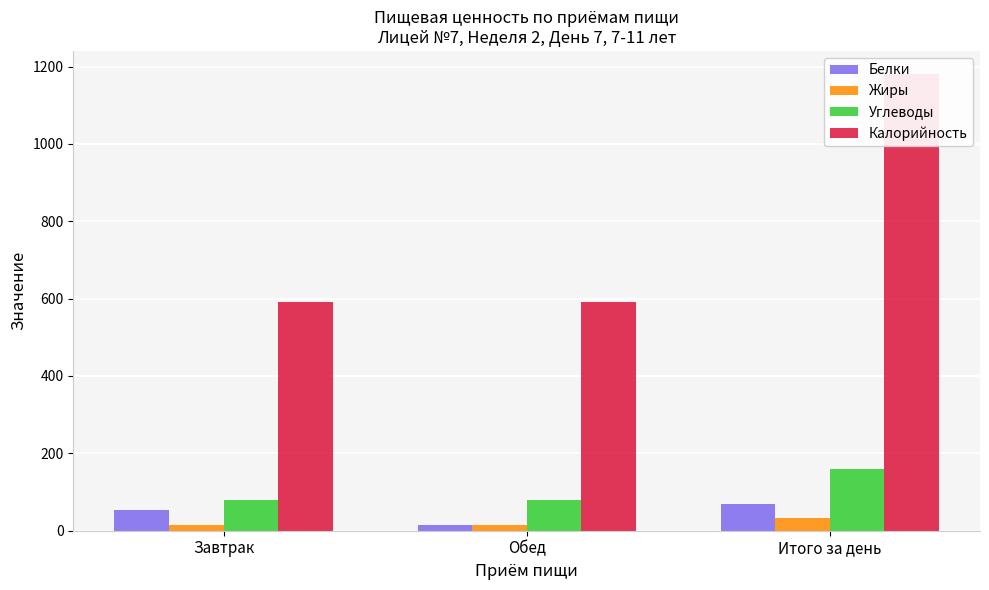

Which series has the largest range (max minus min)?

Калорийность